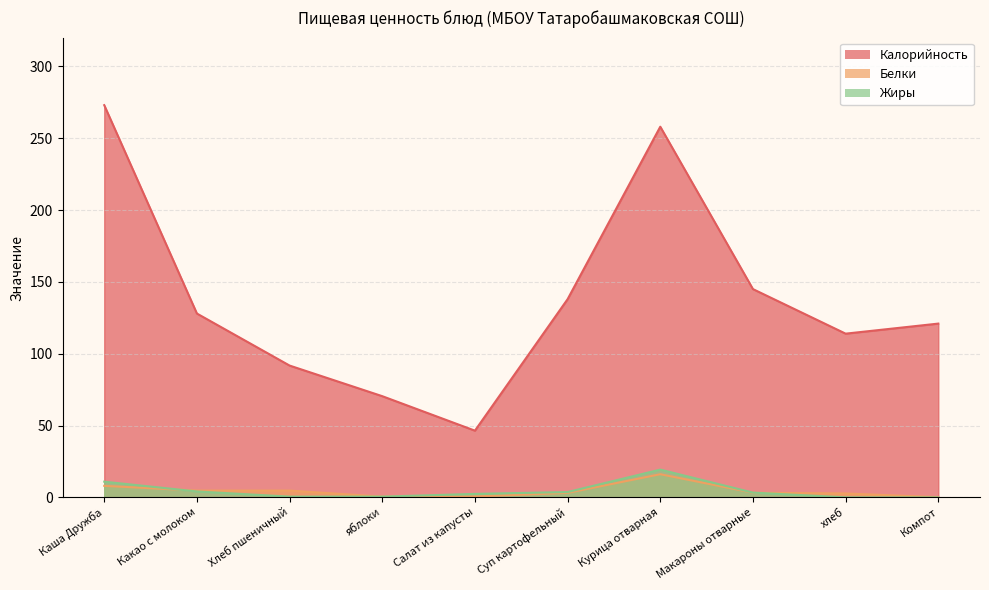

At which label is Белки closest to 8?

Каша Дружба